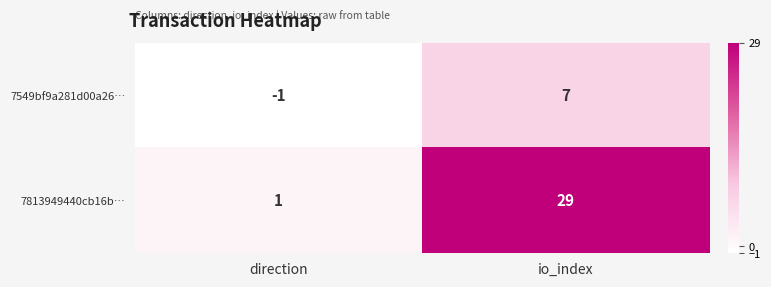

At which label is 7549bf9a281d00a26… closest to 3?

direction